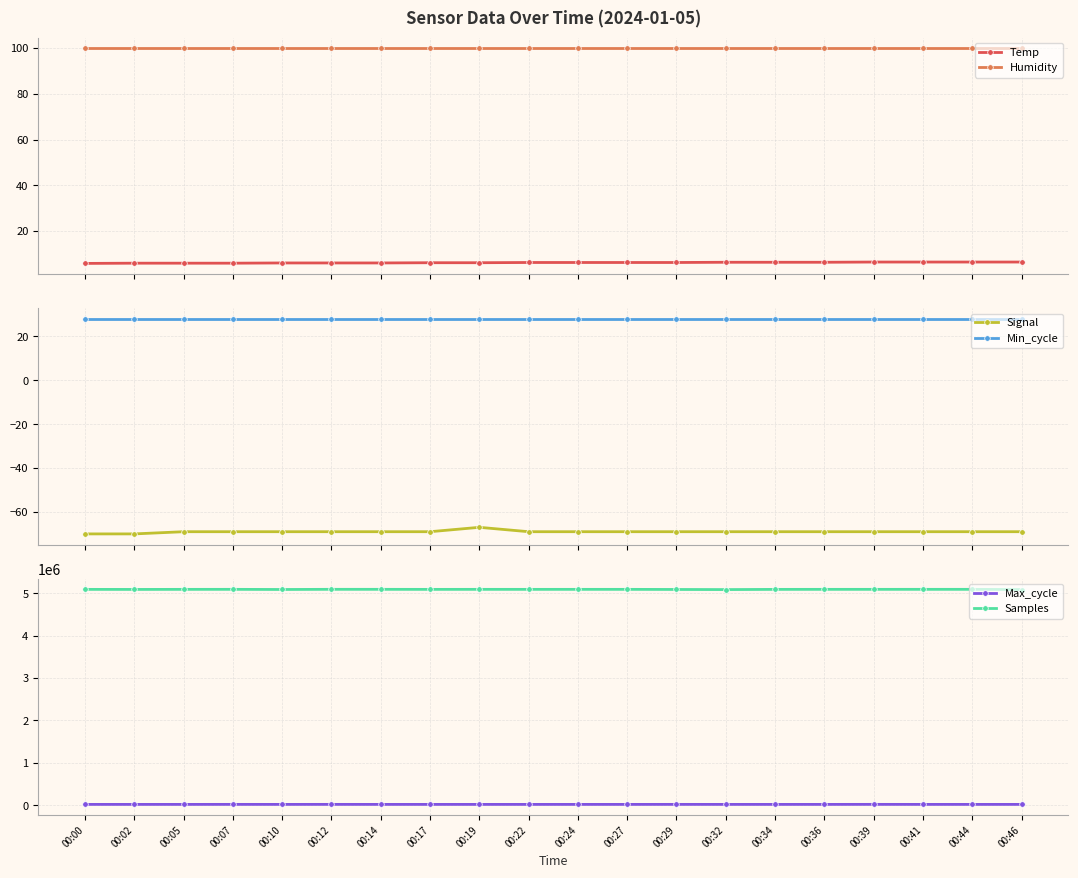

True or false: Humidity and Samples cross at least once.

False